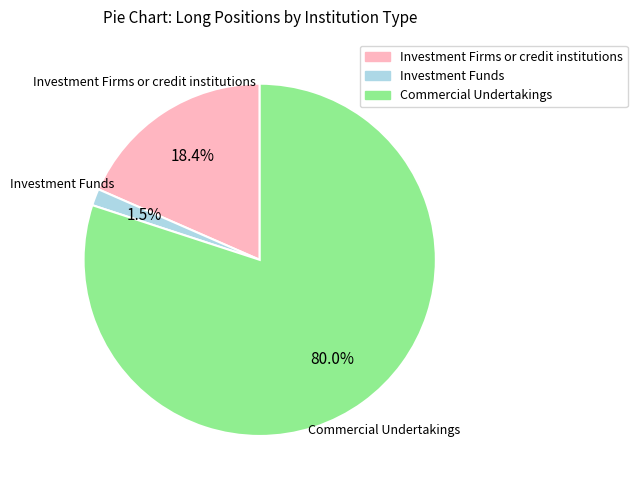

Between Investment Firms or credit institutions and Investment Funds, which is larger?

Investment Firms or credit institutions